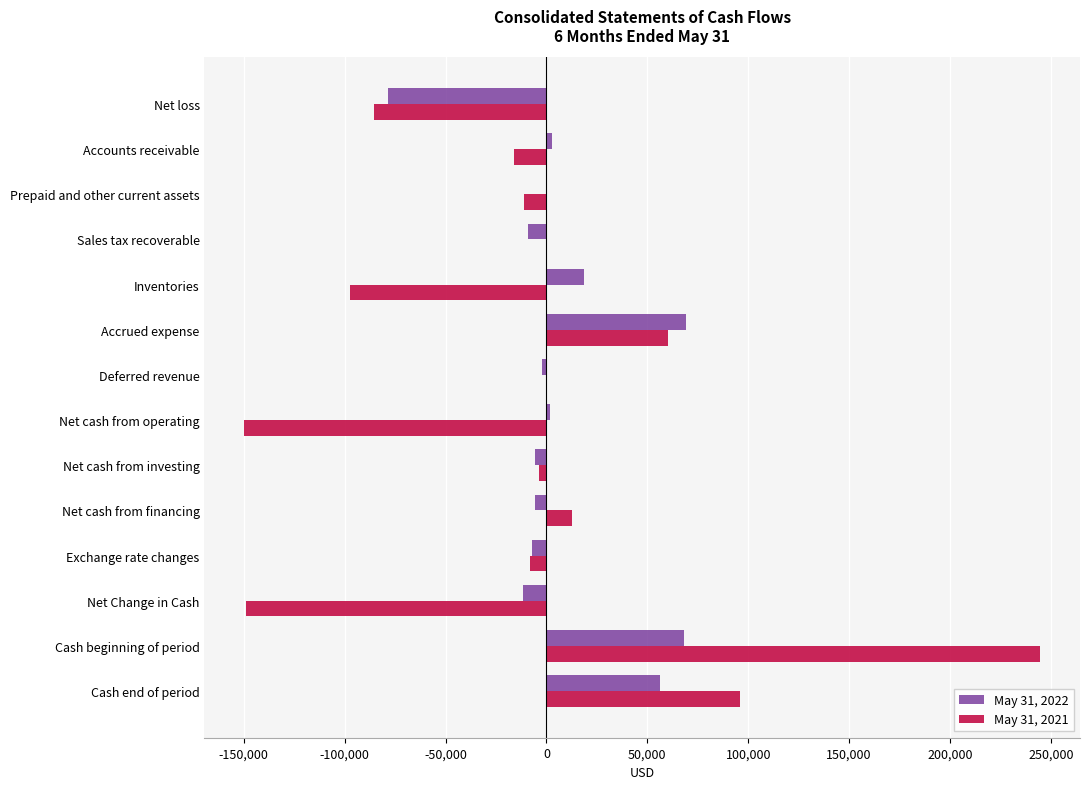

Count the number of categories in the chart.

14